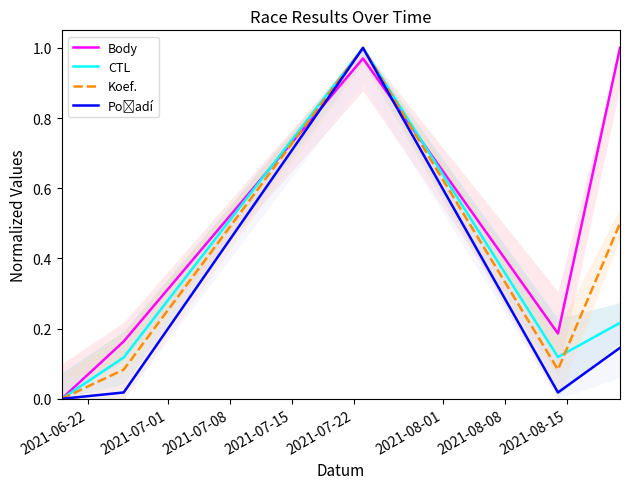

Which label corresponds to the largest value in the chart?

2021-07-22